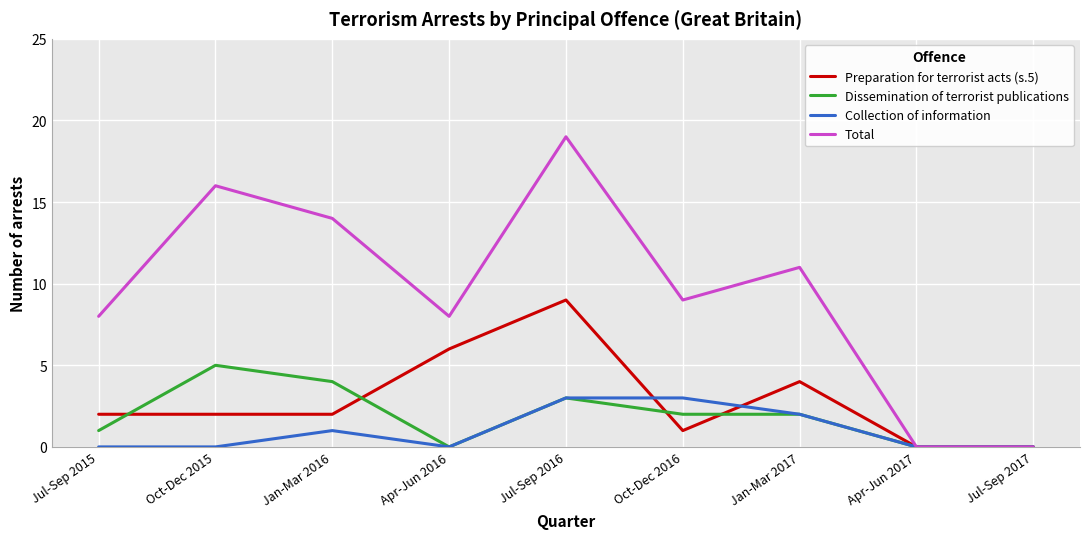

The Total series shows 8 at Apr-Jun 2016. True or false?

True